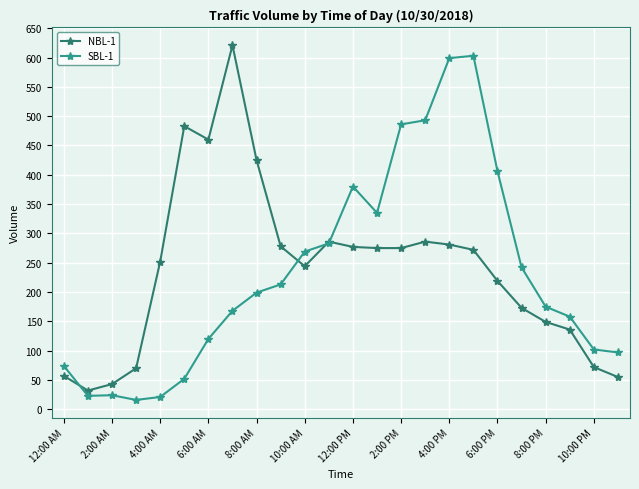

What are all the series names shown in the legend?

NBL-1, SBL-1